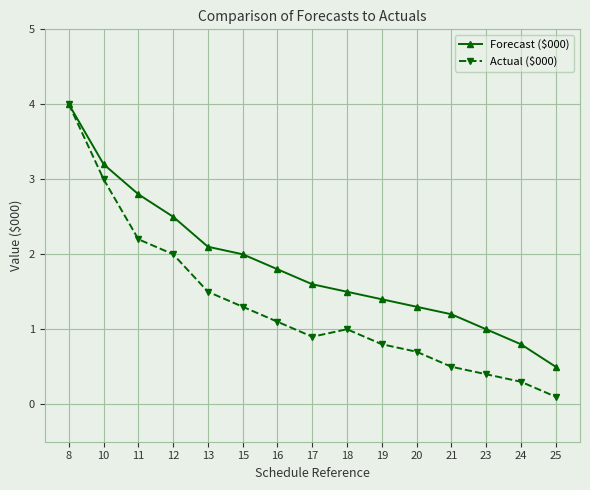

Reading left to right, list all the values displayed in this chart.

Forecast ($000): 8=4.0	10=3.2	11=2.8	12=2.5	13=2.1	15=2.0	16=1.8	17=1.6	18=1.5	19=1.4	20=1.3	21=1.2	23=1.0	24=0.8	25=0.5
Actual ($000): 8=4.0	10=3.0	11=2.2	12=2.0	13=1.5	15=1.3	16=1.1	17=0.9	18=1.0	19=0.8	20=0.7	21=0.5	23=0.4	24=0.3	25=0.1